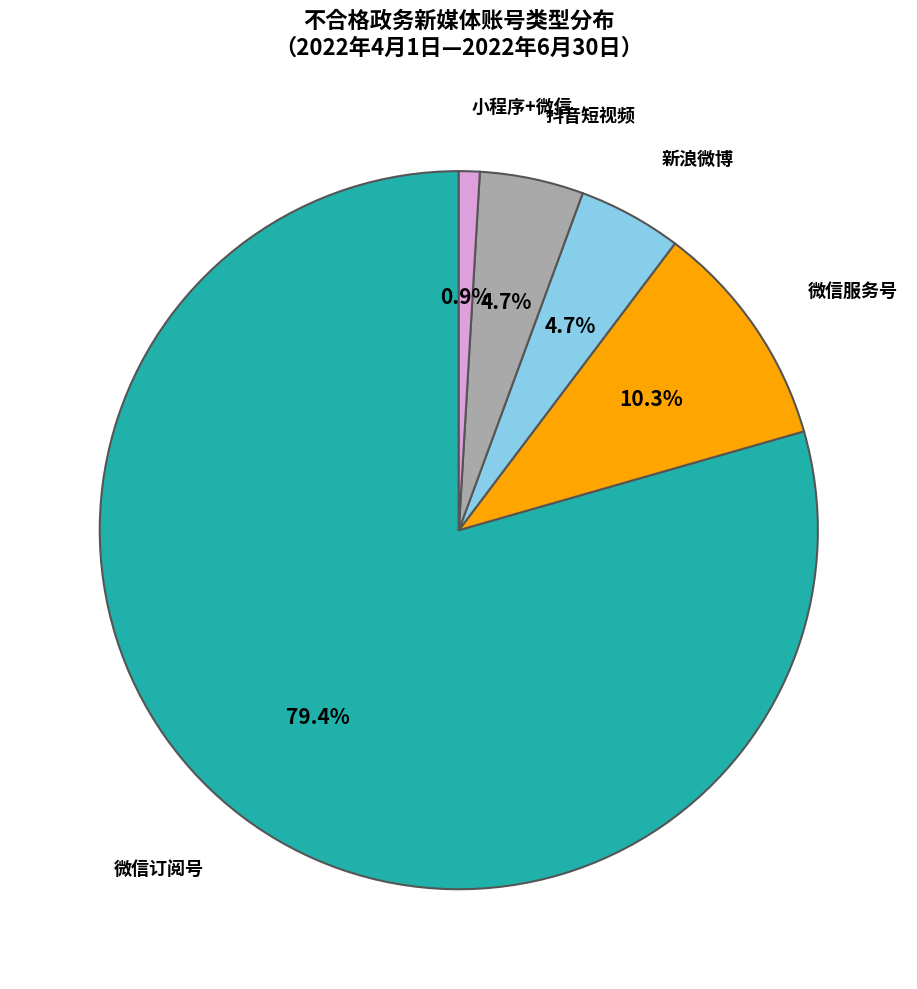

Is there a majority slice in this chart?

Yes